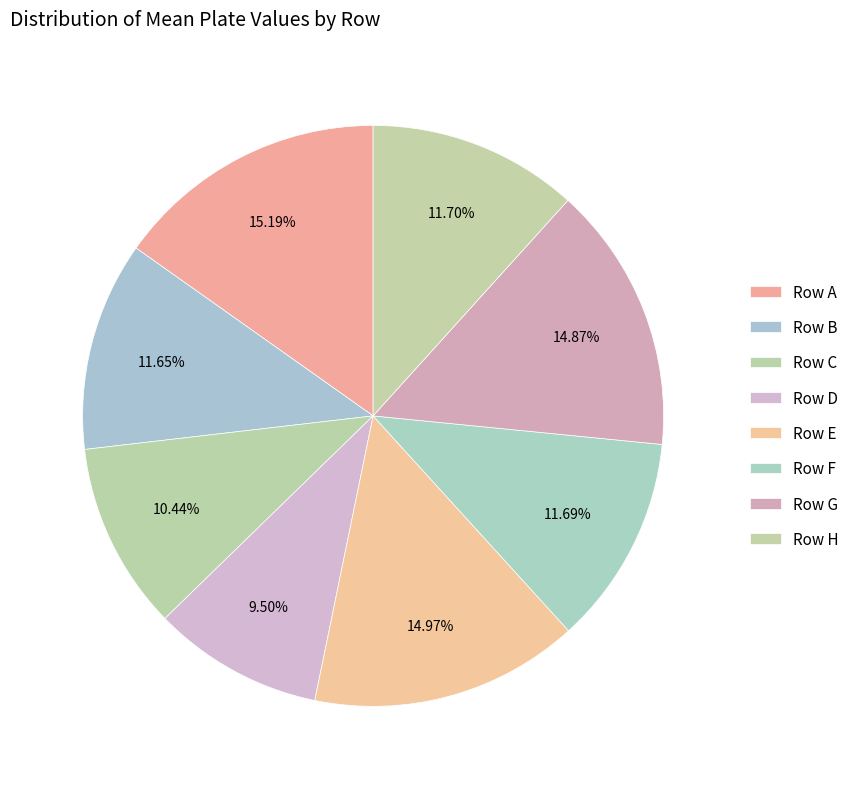

Which slice is the smallest?

plate_row_D